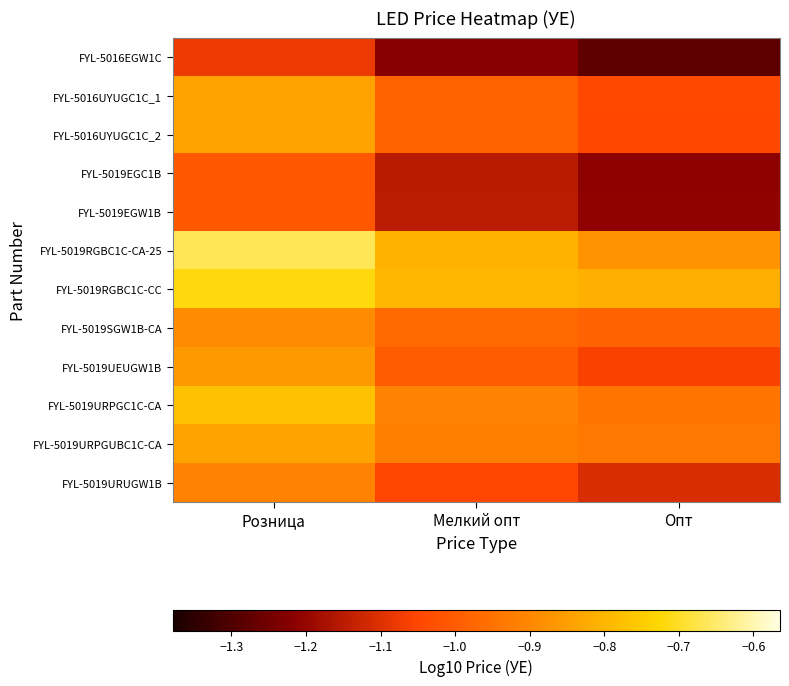

Reading left to right, transcribe all the data shown in this chart.

FYL-5016EGW1C: Розница=-1.1	Мелкий опт=-1.2	Опт=-1.3
FYL-5016UYUGC1C_1: Розница=-0.8	Мелкий опт=-1.0	Опт=-1.0
FYL-5016UYUGC1C_2: Розница=-0.8	Мелкий опт=-1.0	Опт=-1.0
FYL-5019EGC1B: Розница=-1.0	Мелкий опт=-1.2	Опт=-1.2
FYL-5019EGW1B: Розница=-1.0	Мелкий опт=-1.1	Опт=-1.2
FYL-5019RGBC1C-CA-25: Розница=-0.7	Мелкий опт=-0.8	Опт=-0.9
FYL-5019RGBC1C-CC: Розница=-0.7	Мелкий опт=-0.8	Опт=-0.8
FYL-5019SGW1B-CA: Розница=-0.9	Мелкий опт=-1.0	Опт=-1.0
FYL-5019UEUGW1B: Розница=-0.9	Мелкий опт=-1.0	Опт=-1.1
FYL-5019URPGC1C-CA: Розница=-0.8	Мелкий опт=-0.9	Опт=-0.9
FYL-5019URPGUBC1C-CA: Розница=-0.8	Мелкий опт=-0.9	Опт=-0.9
FYL-5019URUGW1B: Розница=-0.9	Мелкий опт=-1.0	Опт=-1.1